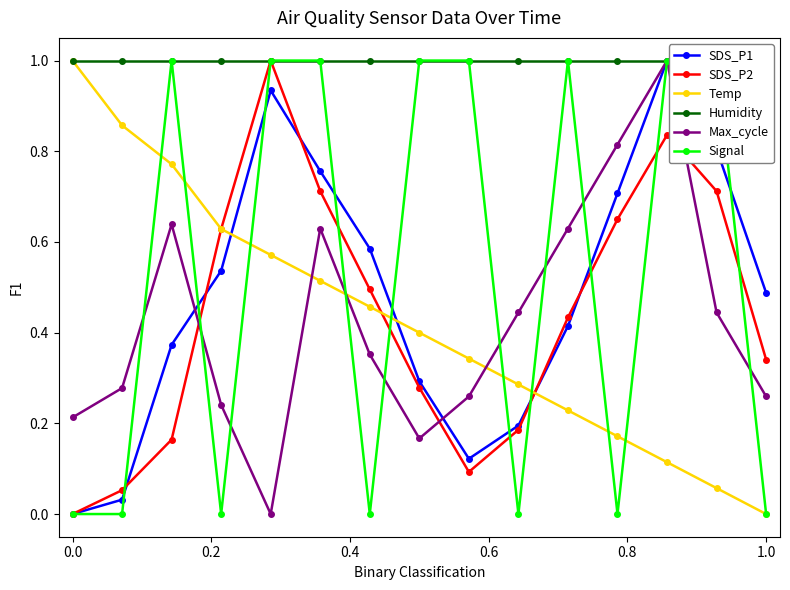

Which series has the widest spread of values?

SDS_P1